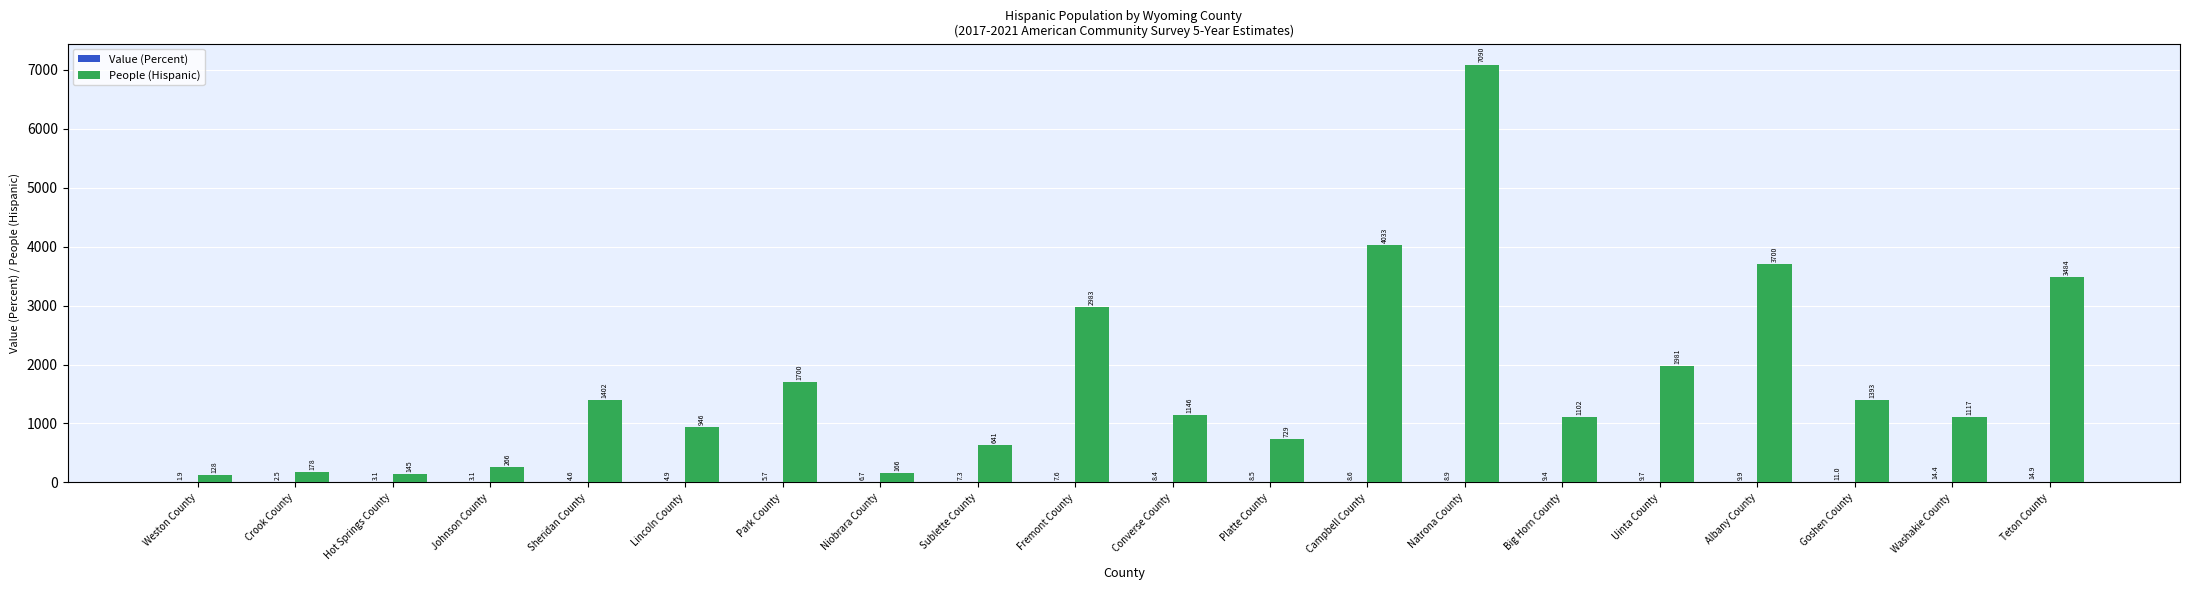

How many distinct data groups are displayed?

2